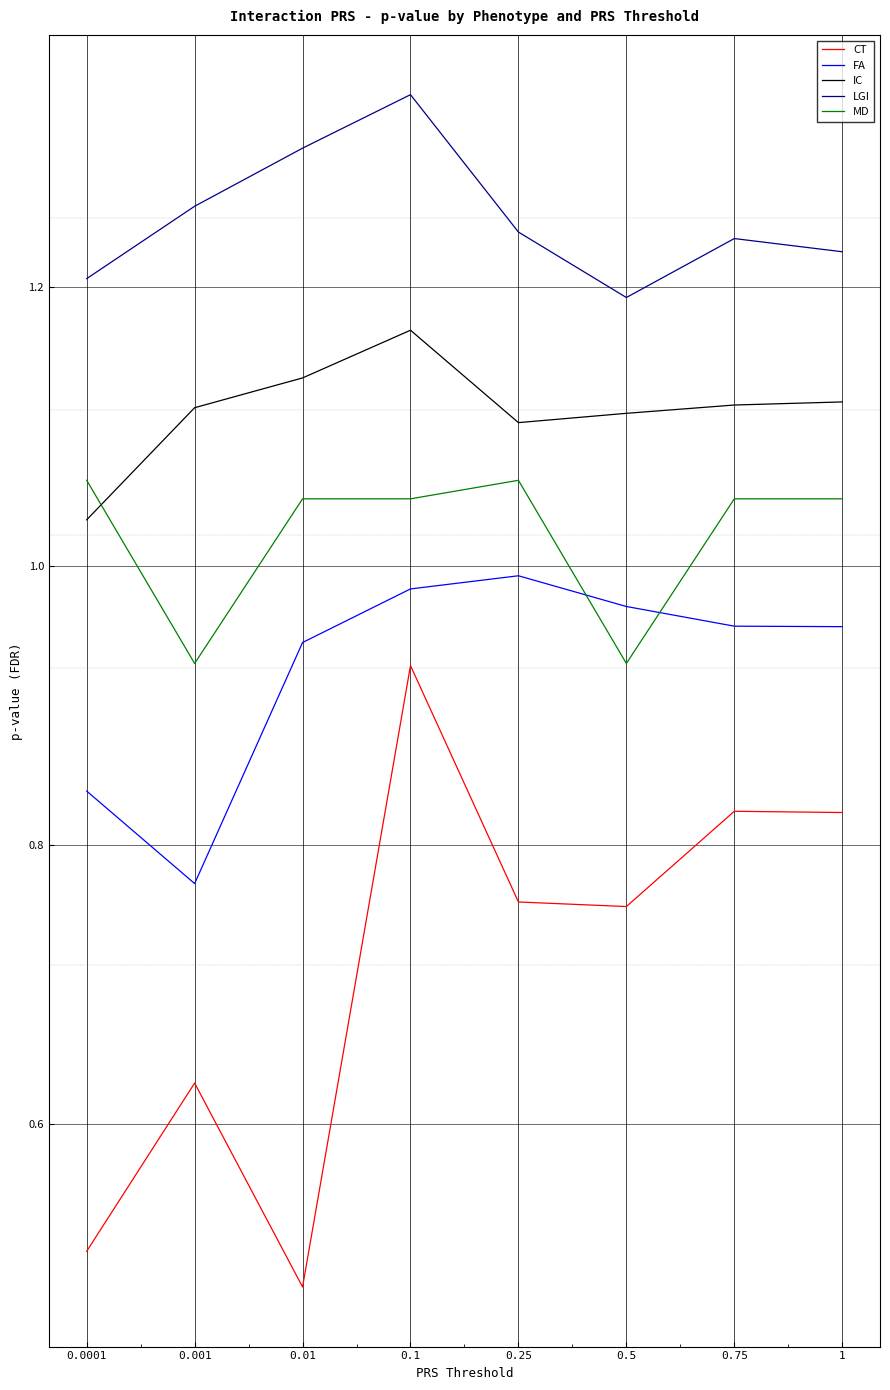

Rank the series at 0.25 from lowest to highest value.

CT, FA, MD, IC, LGI